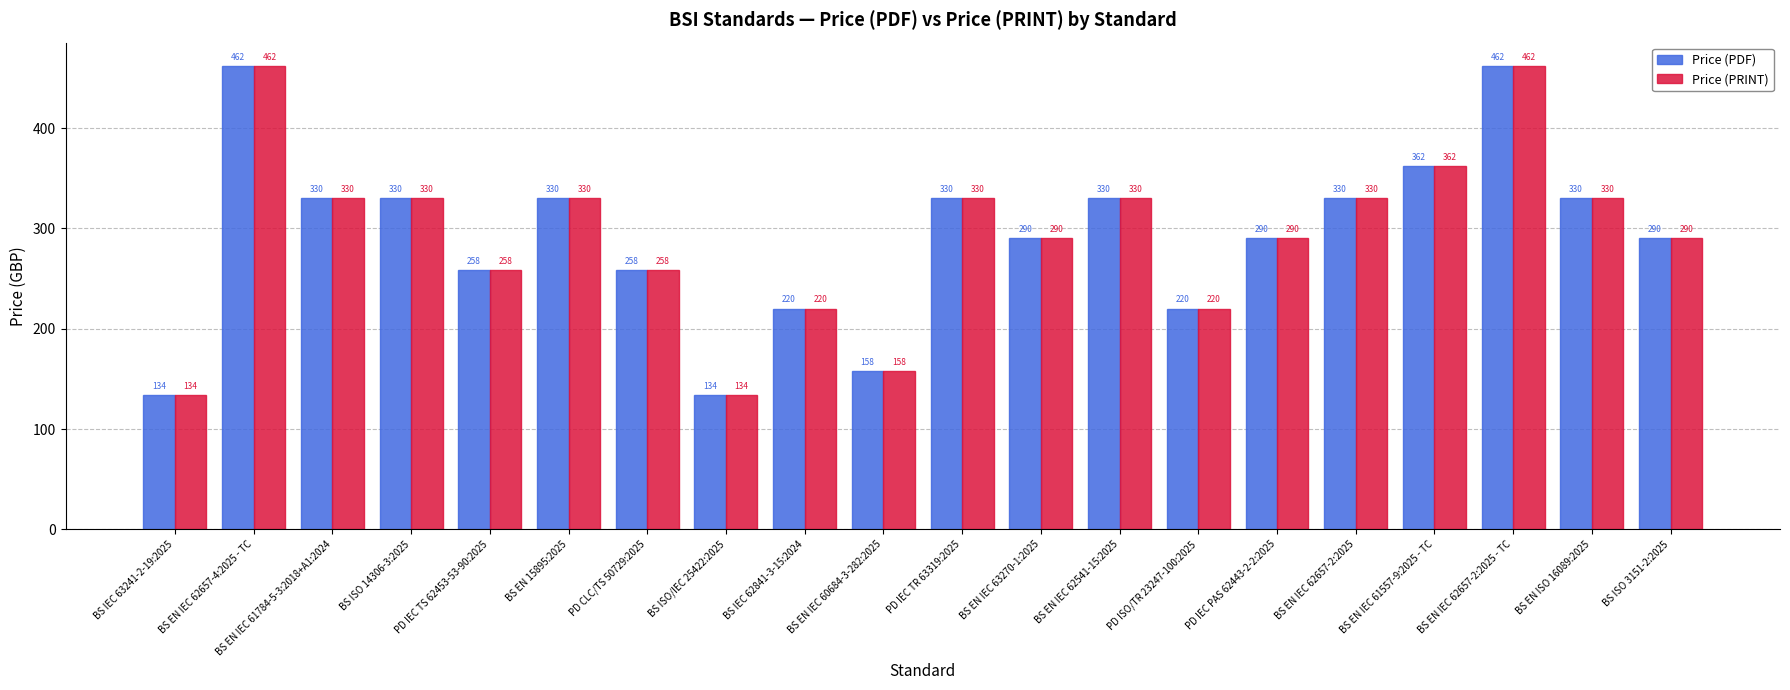

Are the bars grouped side by side (vs. stacked)?

Yes